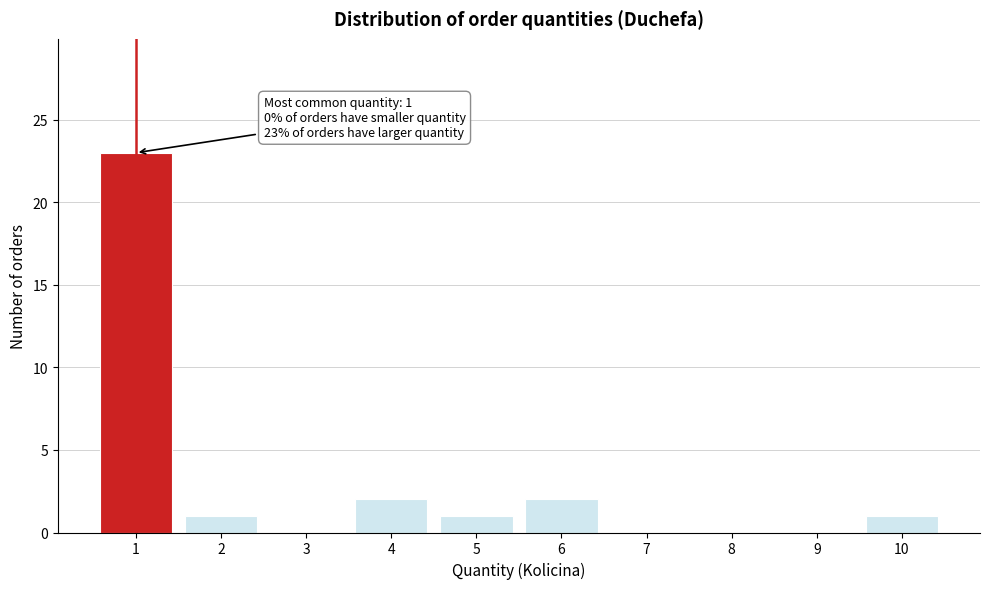

Reading right to left, what are all the values shown in this chart?

10=1	9=0	8=0	7=0	6=2	5=1	4=2	3=0	2=1	1=23